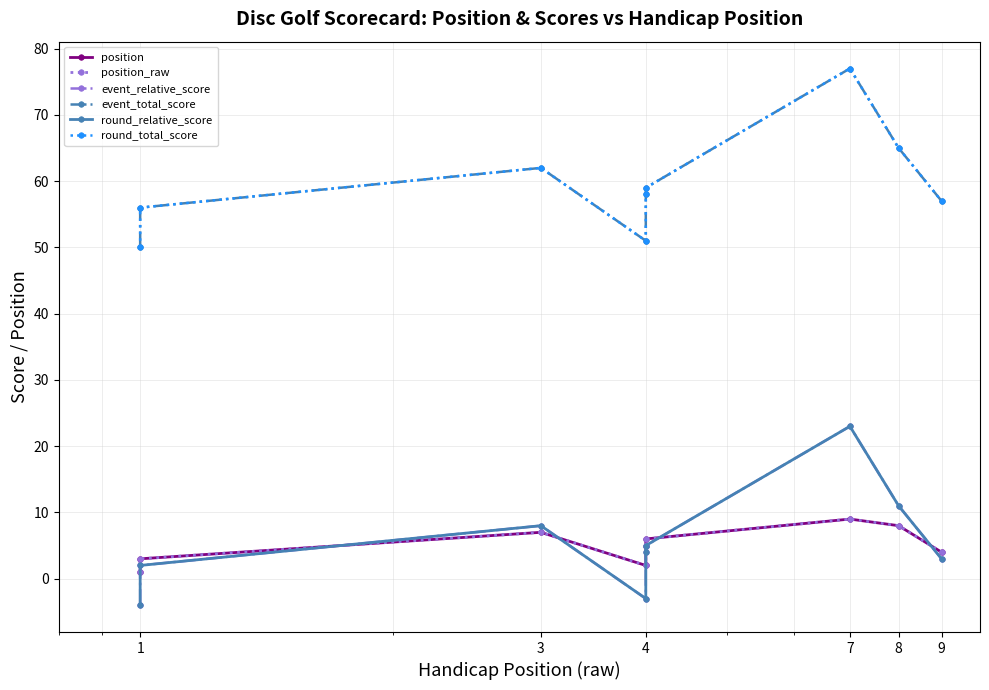

True or false: position_raw and event_total_score cross at least once.

False